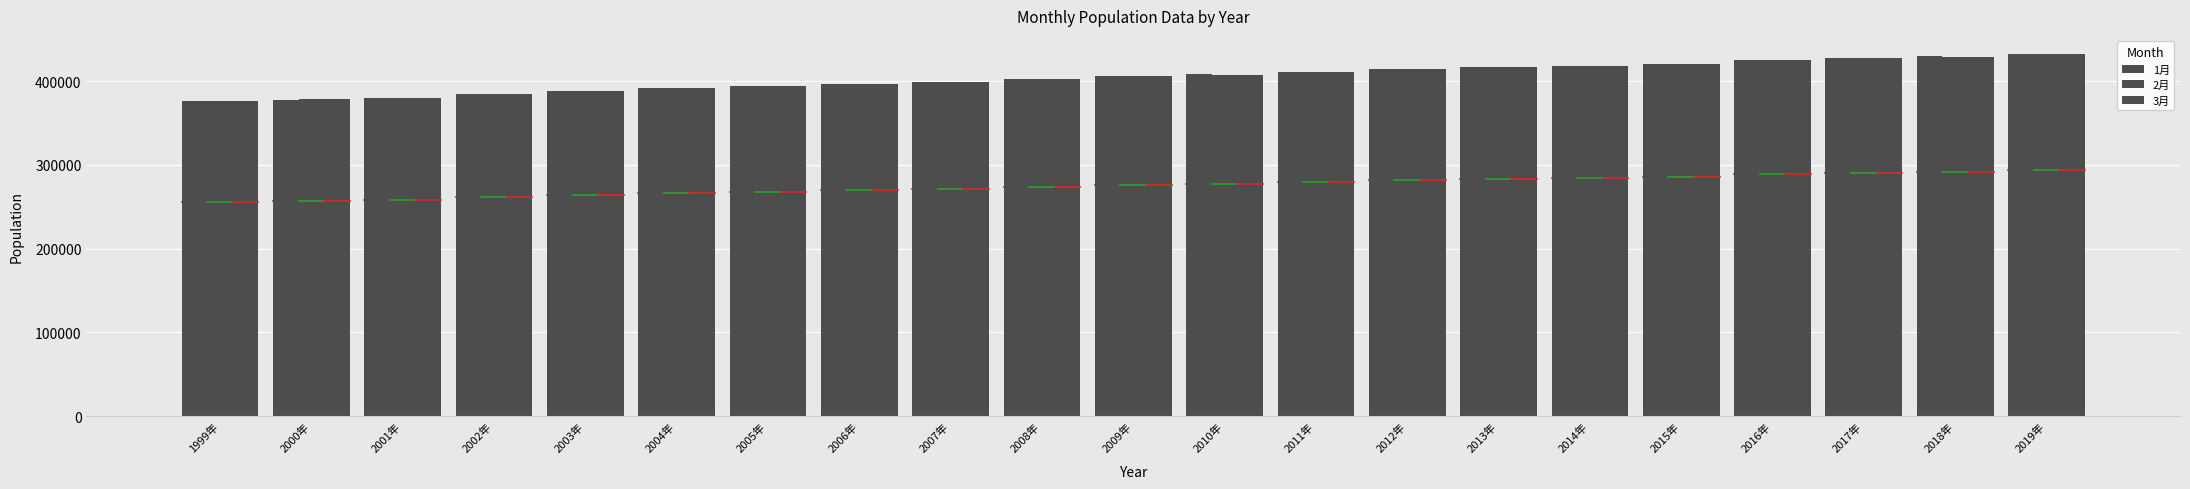

Rank the categories by 2月 value from highest to lowest.

2019年, 2018年, 2017年, 2016年, 2015年, 2014年, 2013年, 2012年, 2011年, 2010年, 2009年, 2008年, 2007年, 2006年, 2005年, 2004年, 2003年, 2002年, 2001年, 2000年, 1999年